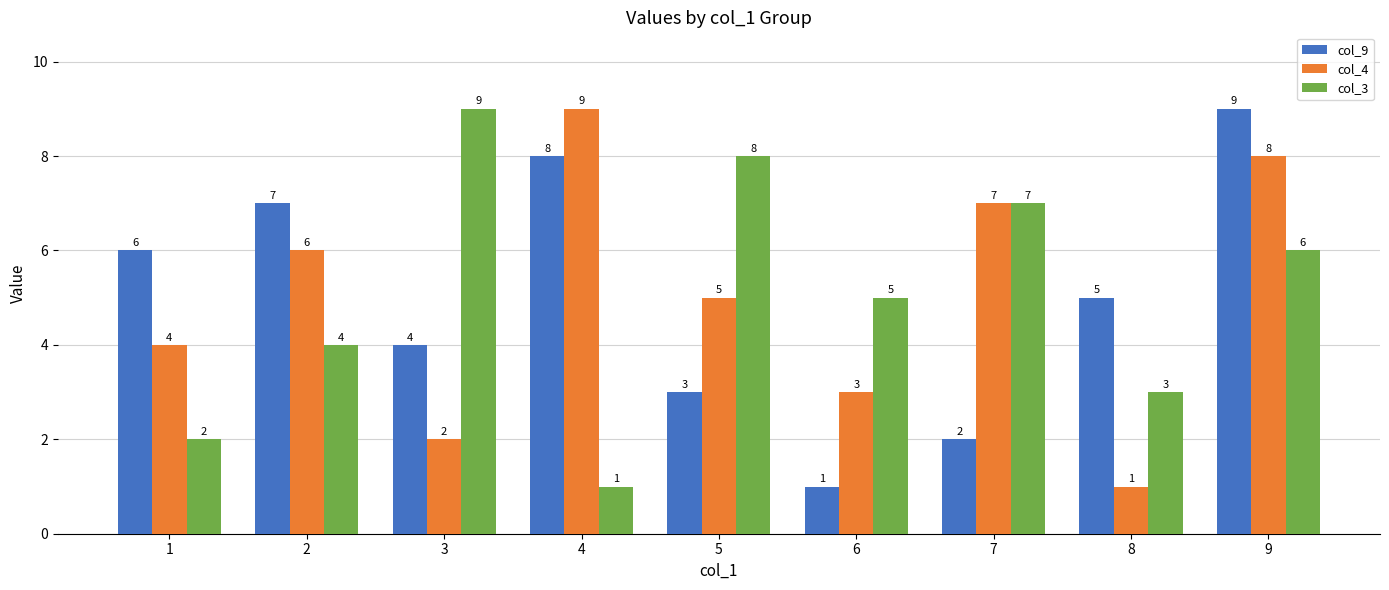

At 8, list the series in order from smallest to largest.

col_4, col_3, col_9